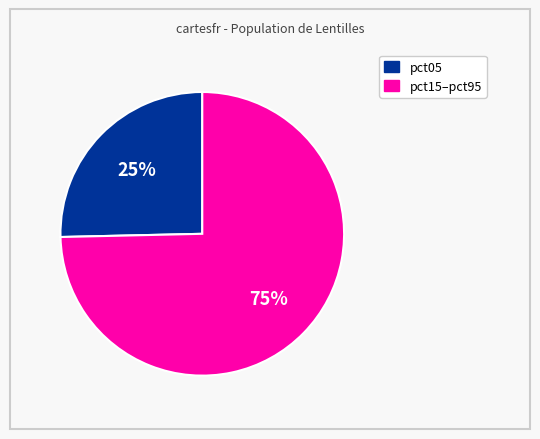

Is there any slice that represents more than half of the pie?

Yes